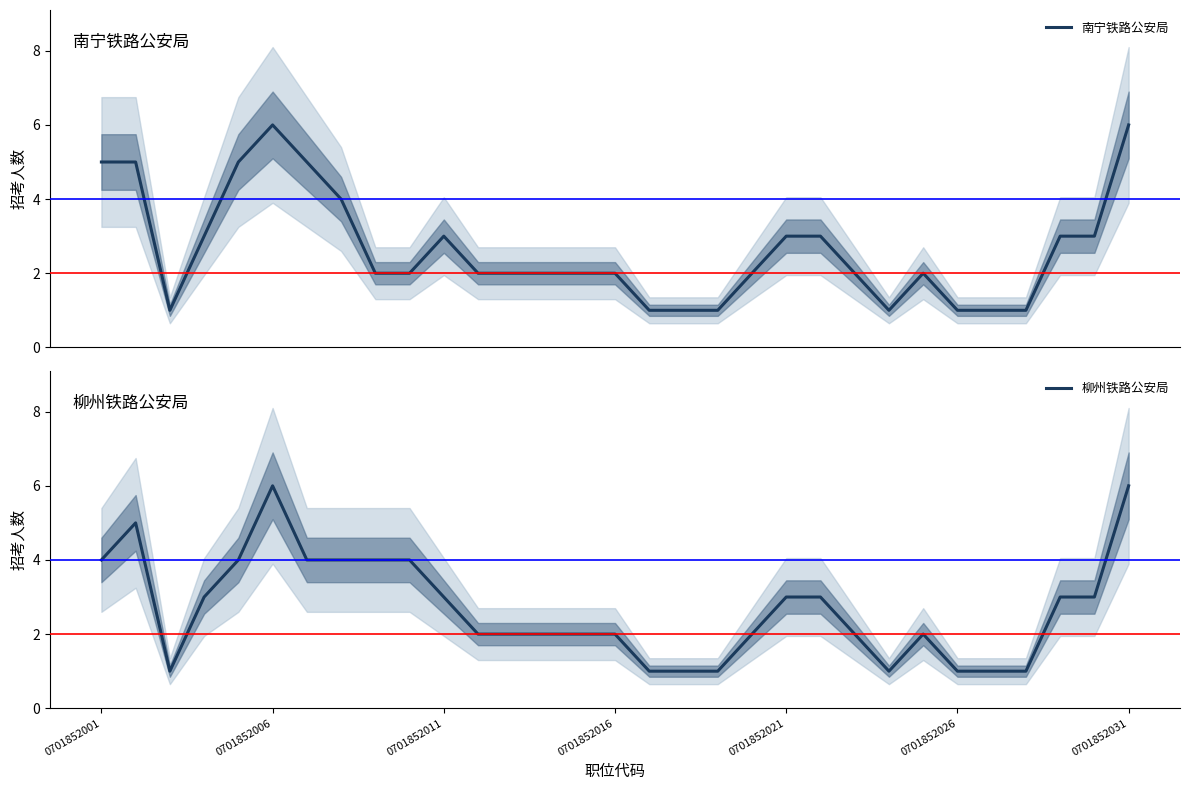

Rank the series by their maximum value, from lowest to highest.

南宁铁路公安局, 柳州铁路公安局